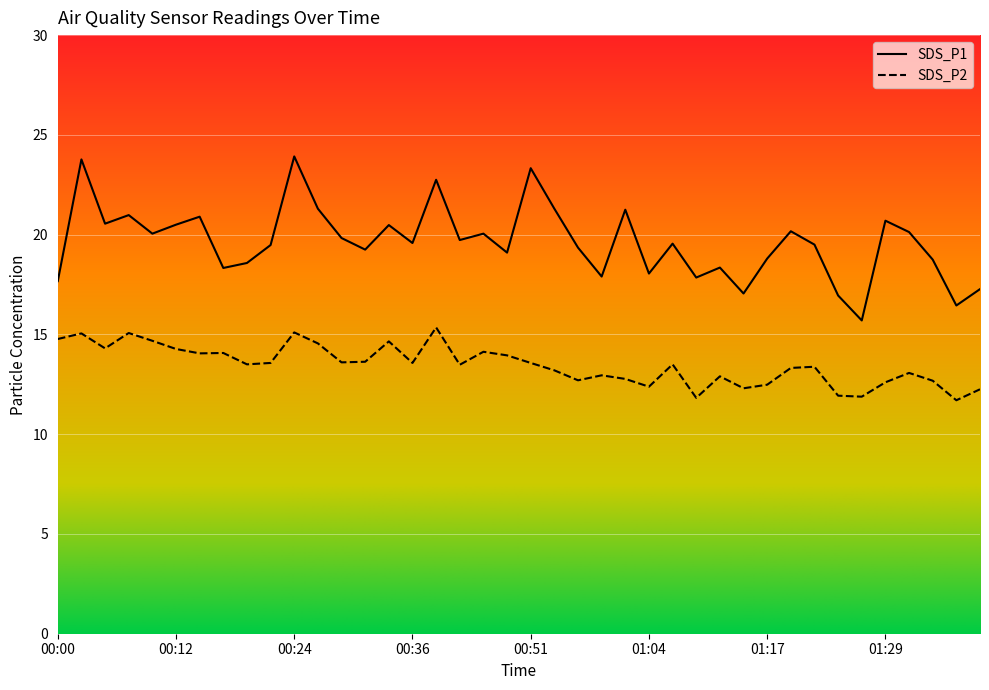

Between 01:07 and 01:20, which series saw the biggest shift?

SDS_P1